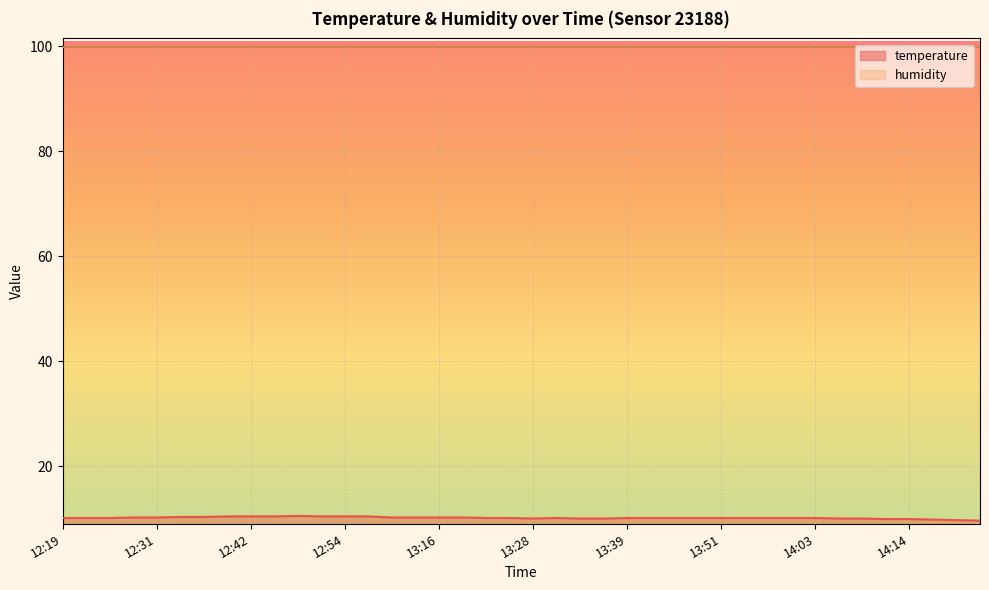

How many data points are less than 10?

5